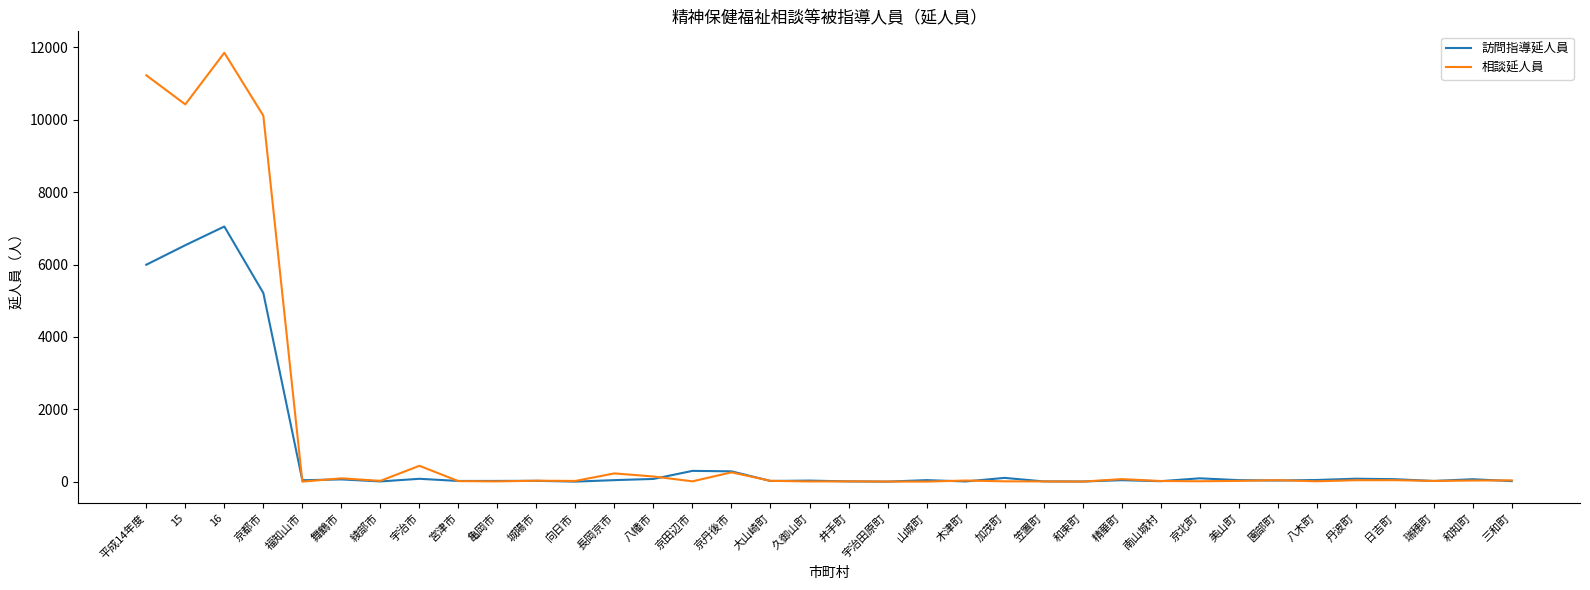

Which series has the widest spread of values?

相談延人員